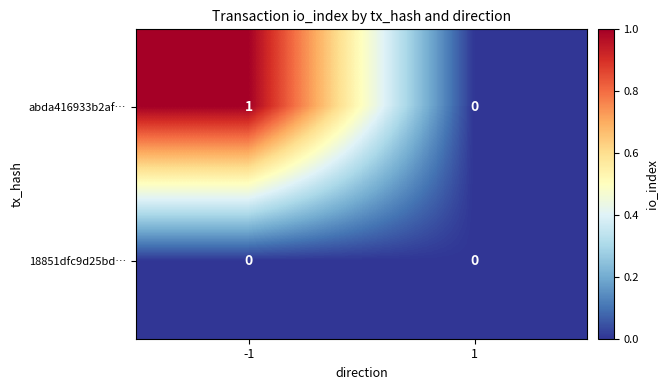

Reading left to right, what are all the values shown in this chart?

abda416933b2af…: -1=1	1=0
18851dfc9d25bd…: -1=0	1=0